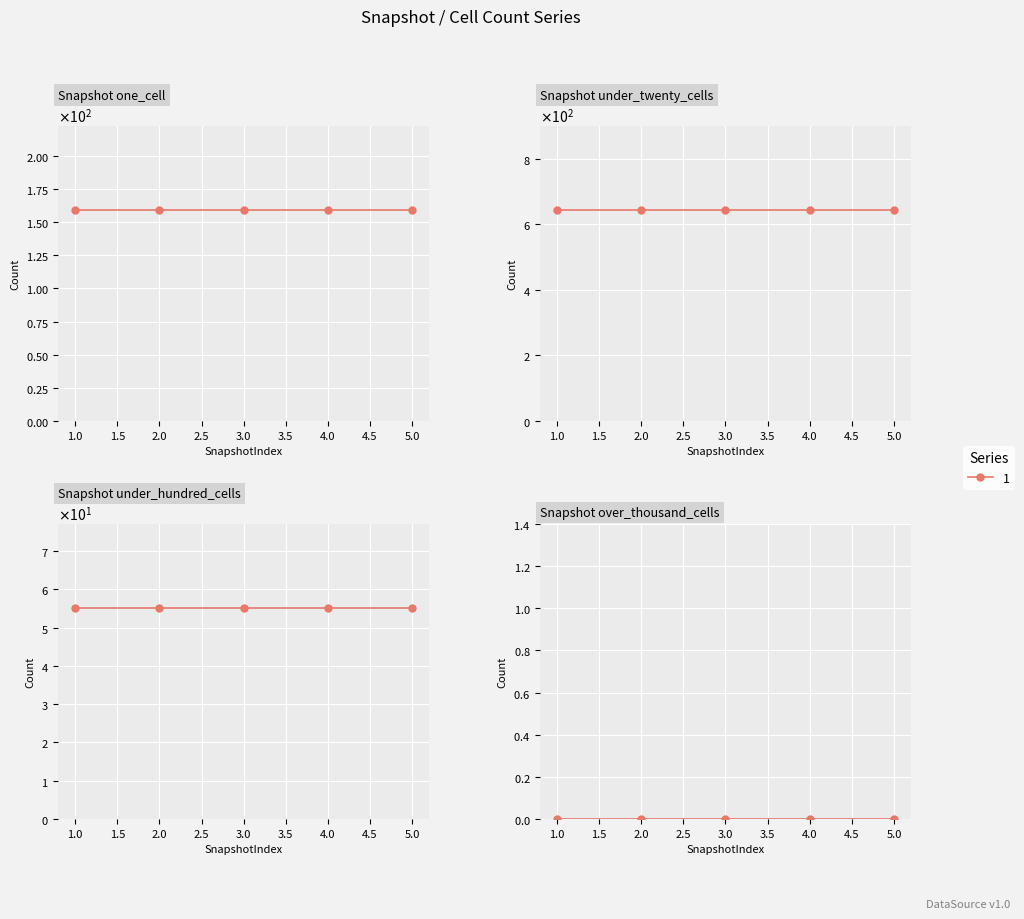

What is the greatest value displayed?

643